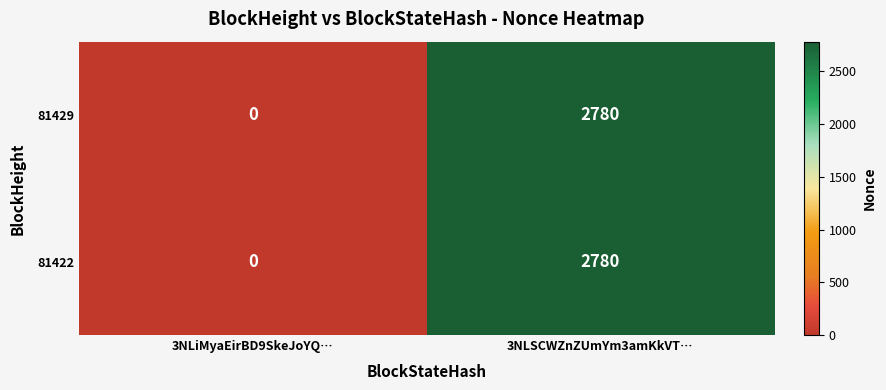

Reading left to right, transcribe all the data shown in this chart.

81429: 0	2780
81422: 0	2780